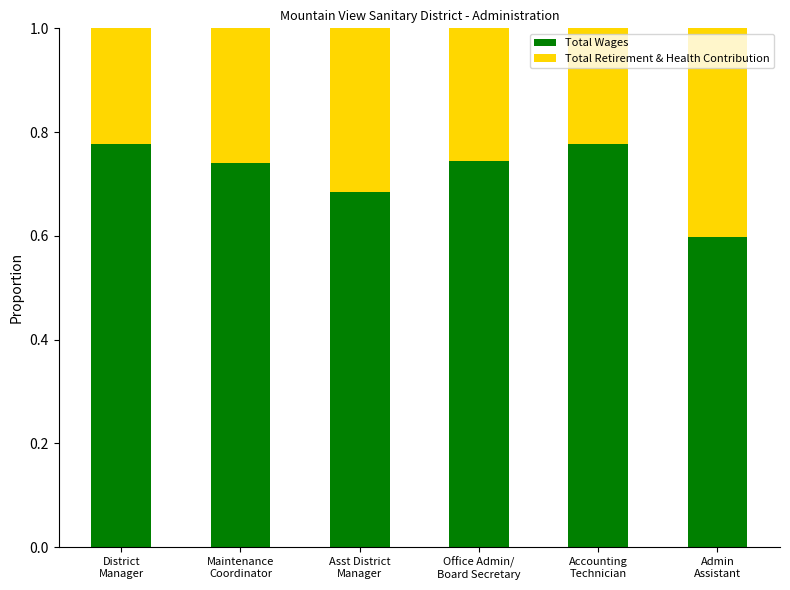

Where is Total Wages nearest to the value 0?

Admin
Assistant